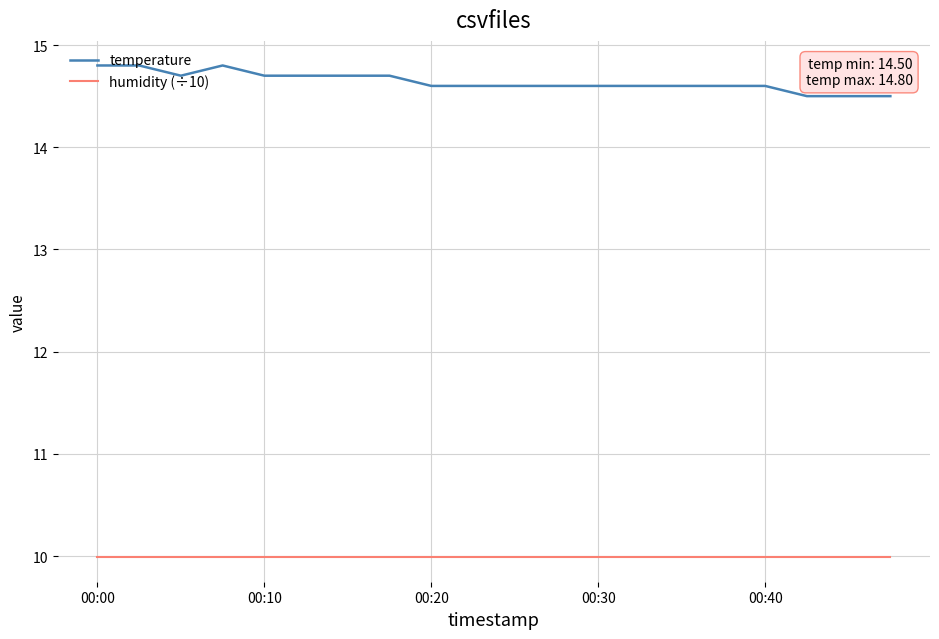

What is the minimum value for humidity (÷10)?

10.0